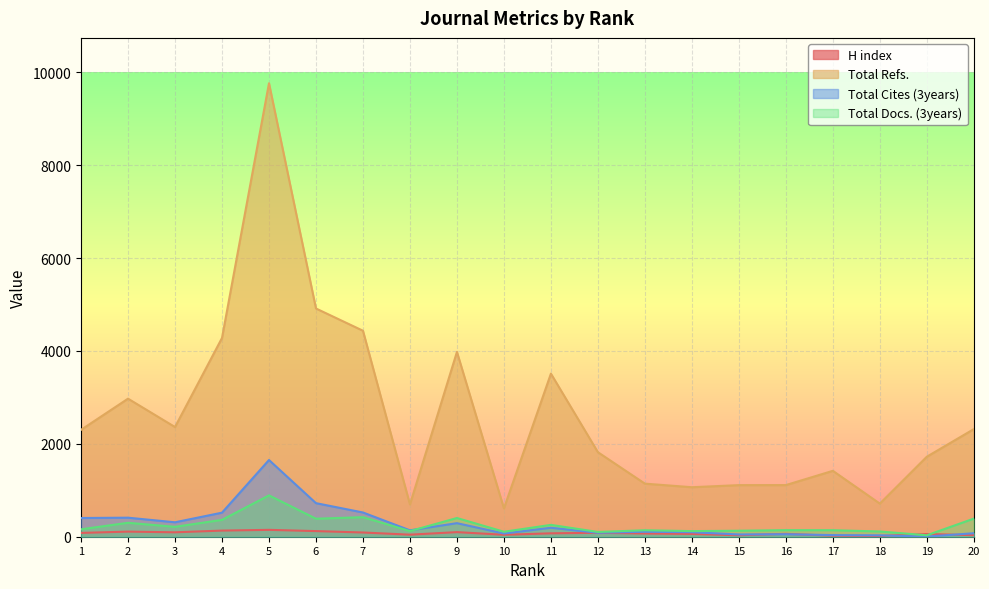

How many lines are shown in the chart?

4